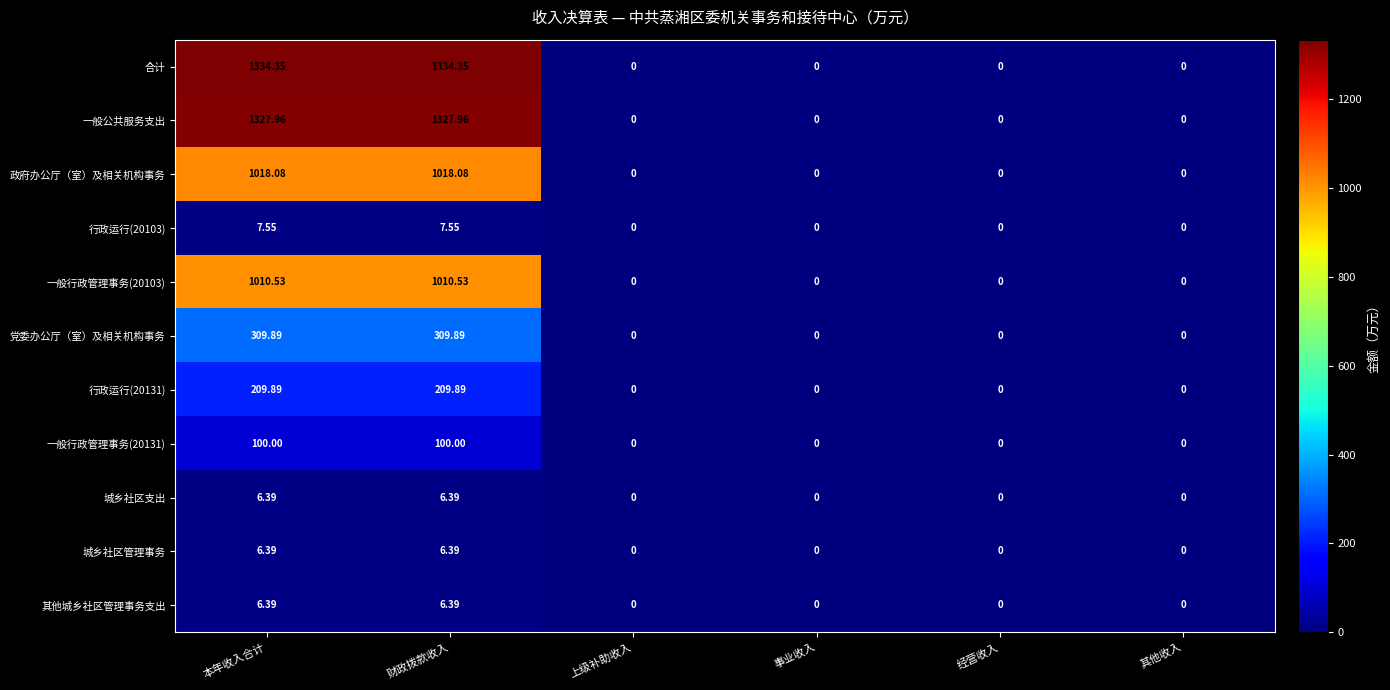

Which series has the largest total across all categories?

合计